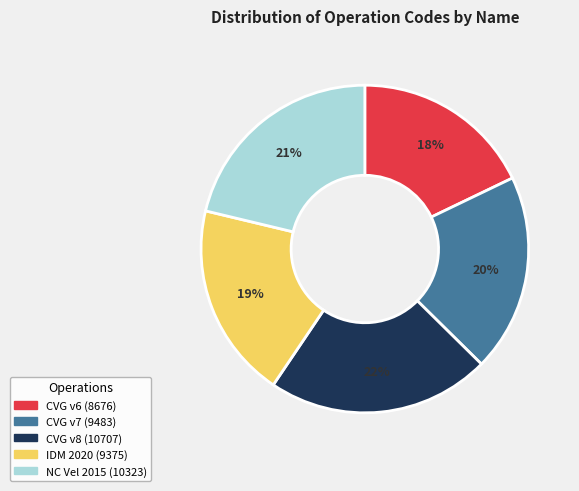

To the nearest percent, what is the difference between the largest and smallest slice percentages?

4%